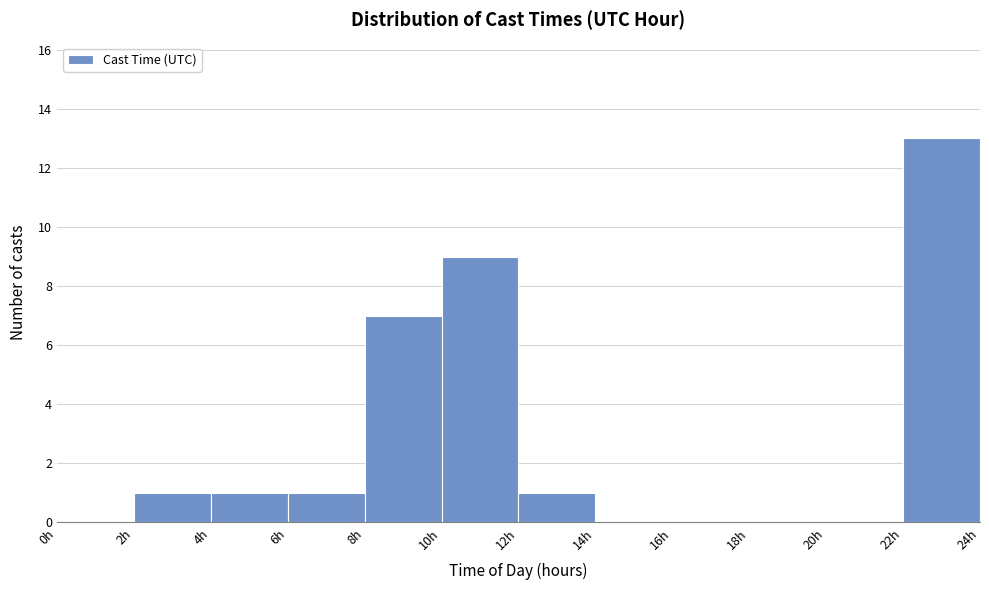

Which range on the x-axis has the tallest bar?

22 to 24